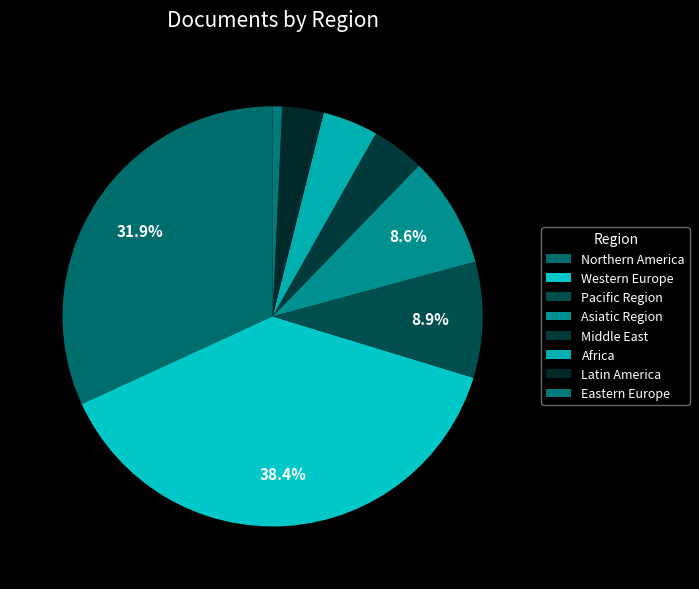

How many slices are in this pie chart?

8